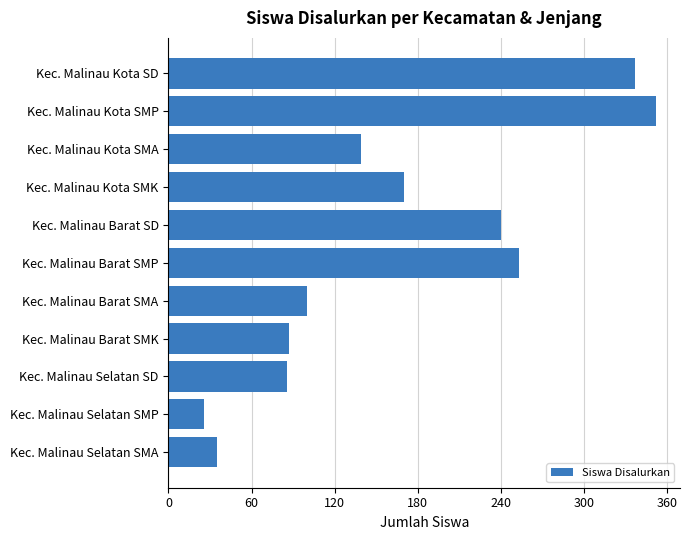

Which label corresponds to the smallest value in the chart?

Kec. Malinau Selatan SMP